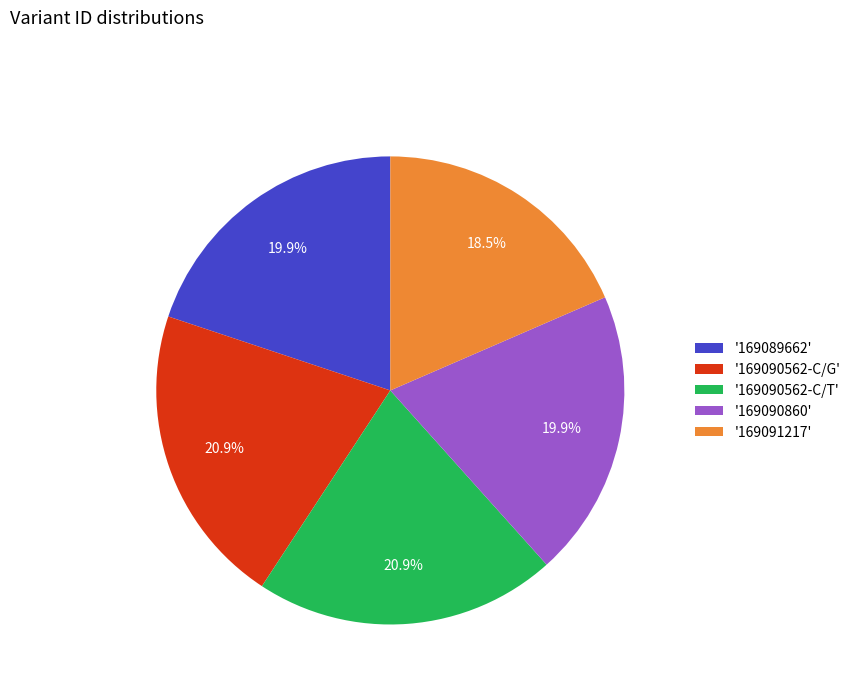

Does '169091217' represent more than half of the total?

No